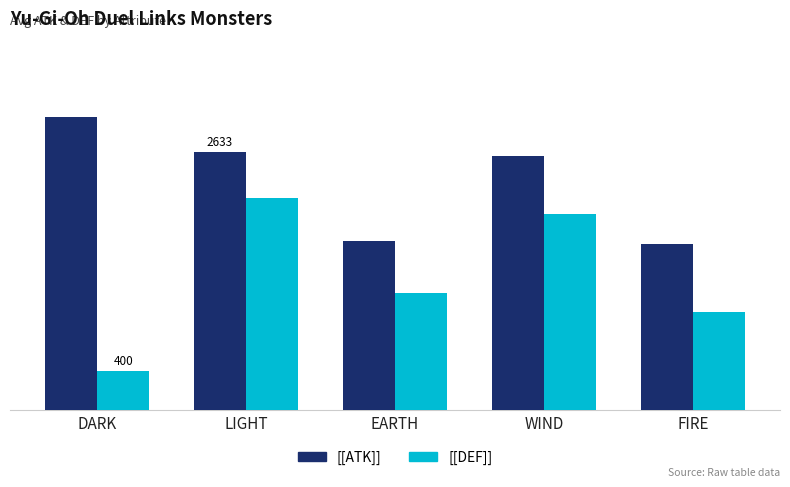

Between FIRE and WIND, which is larger?

WIND